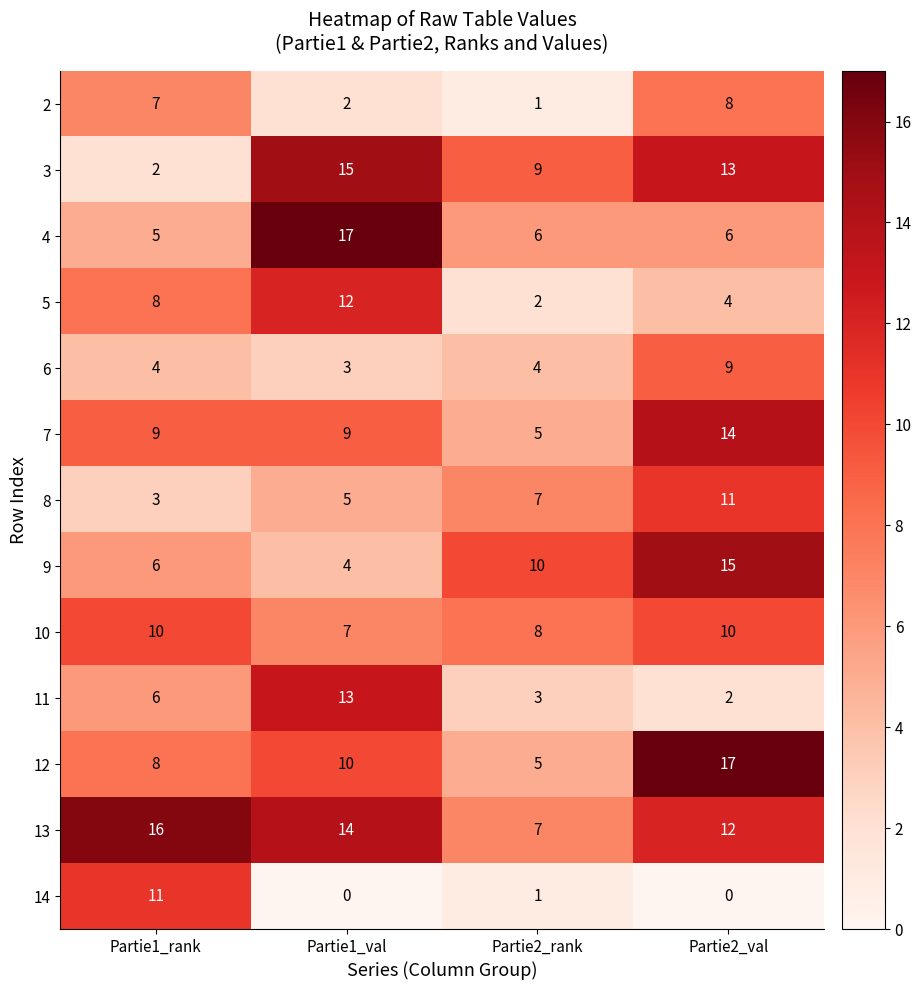

Is it true that 11 equals 6 at Partie1_rank?

True